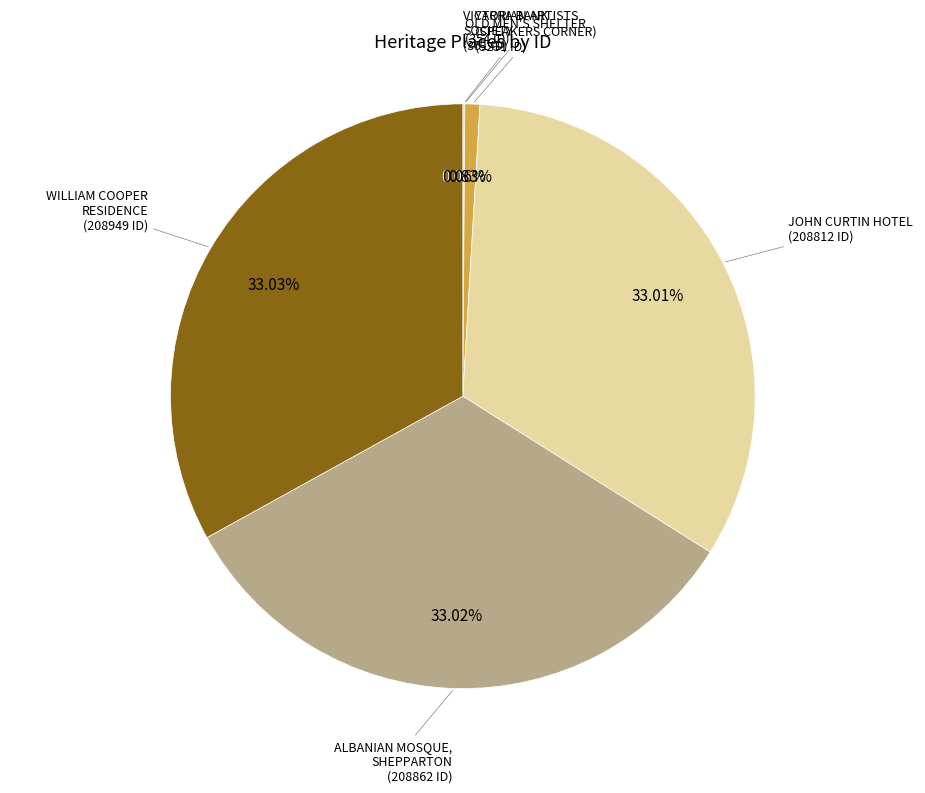

Does YARRA BANK (SPEAKERS CORNER) represent more than half of the total?

No